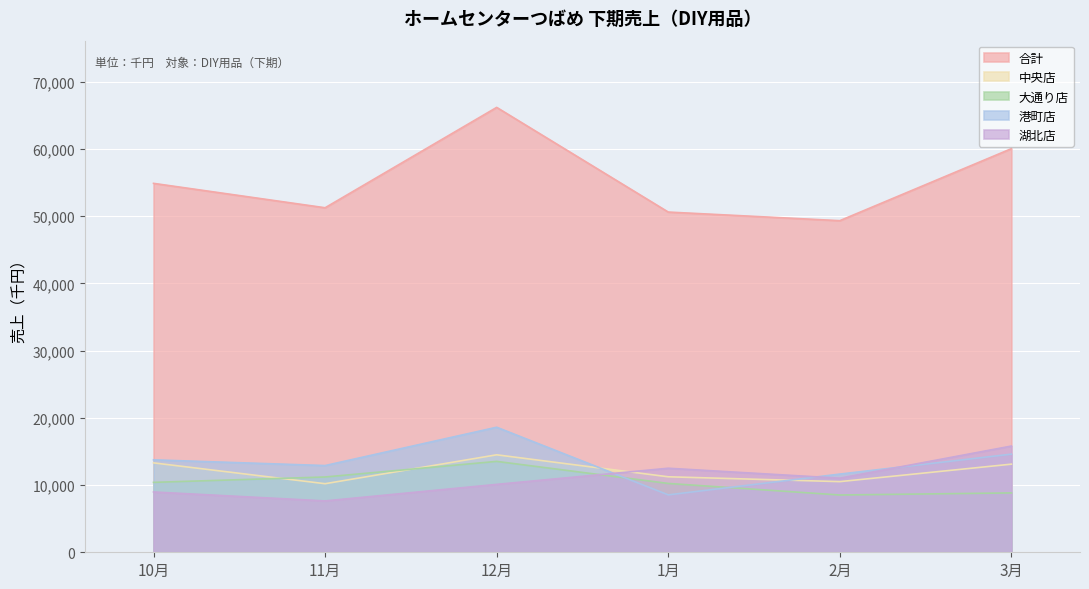

How many values in the 合計 series are below 54880?

3